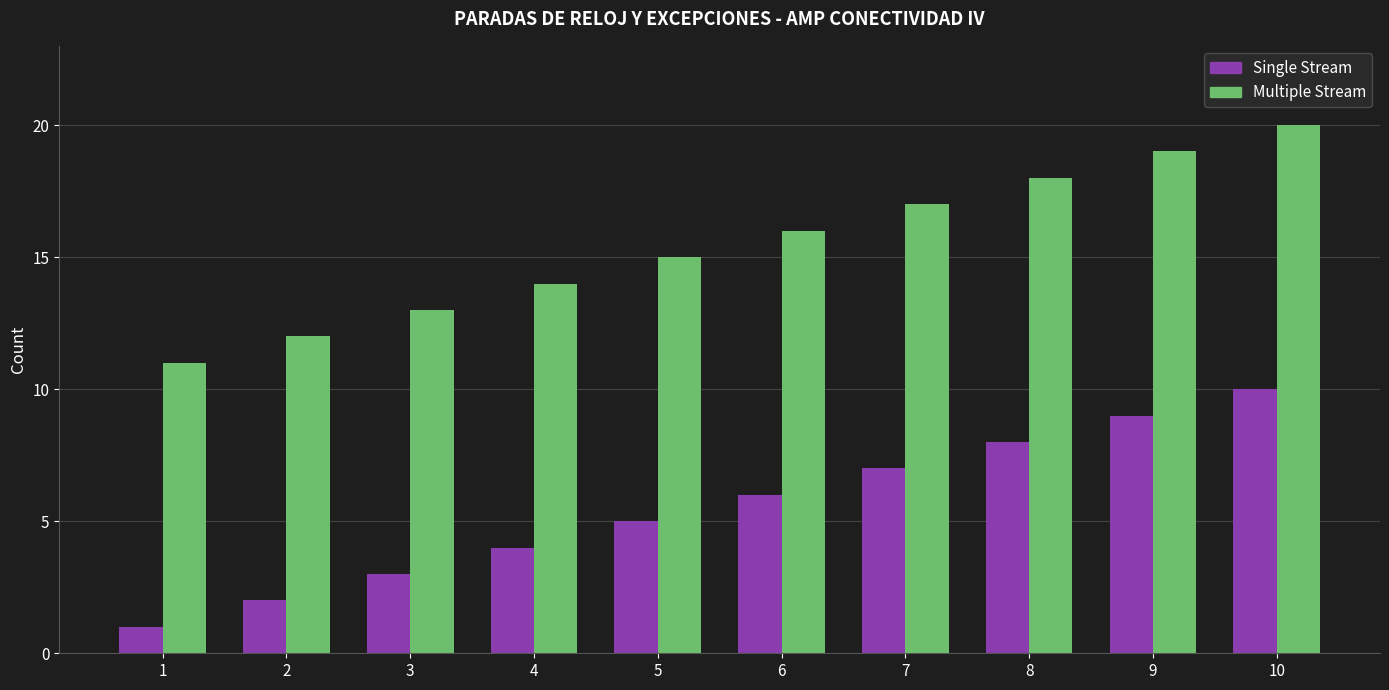

At which label does Multiple Stream reach its peak?

10